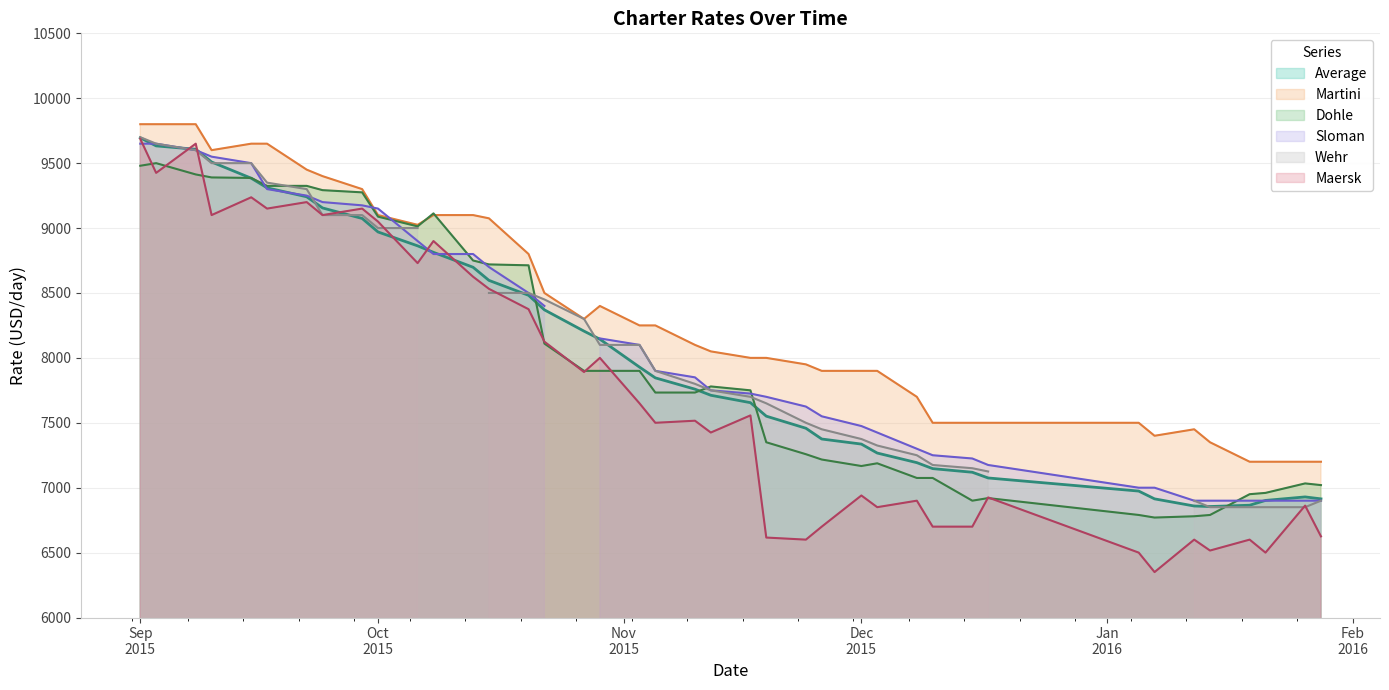

What is the highest value of the Maersk series?

9687